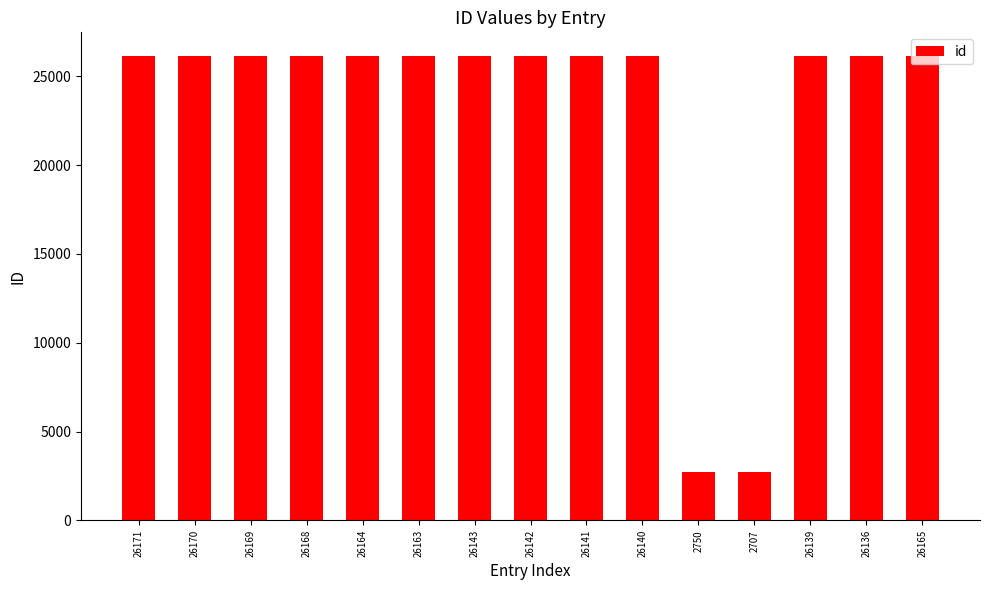

Are the bars horizontal?

No